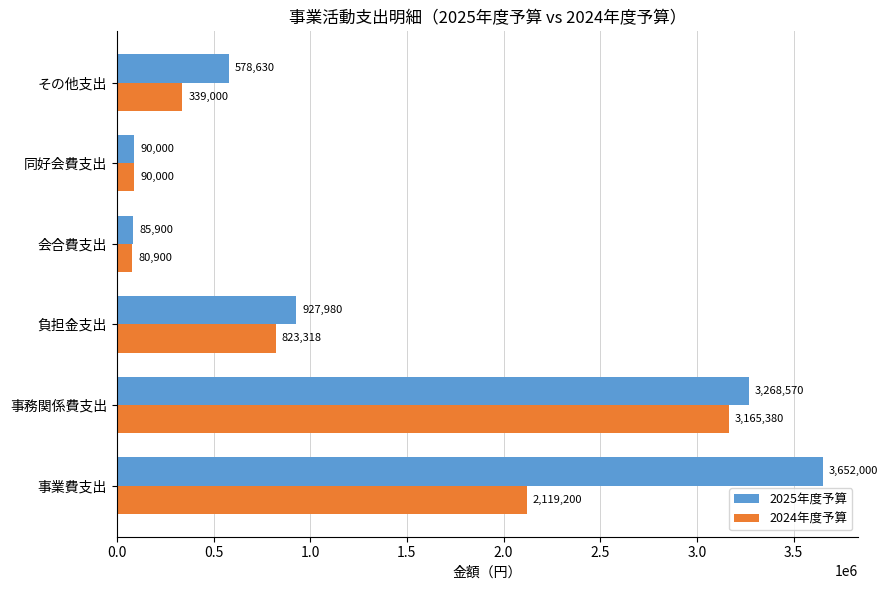

The 2025年度予算 series shows 90000 at 同好会費支出. True or false?

True